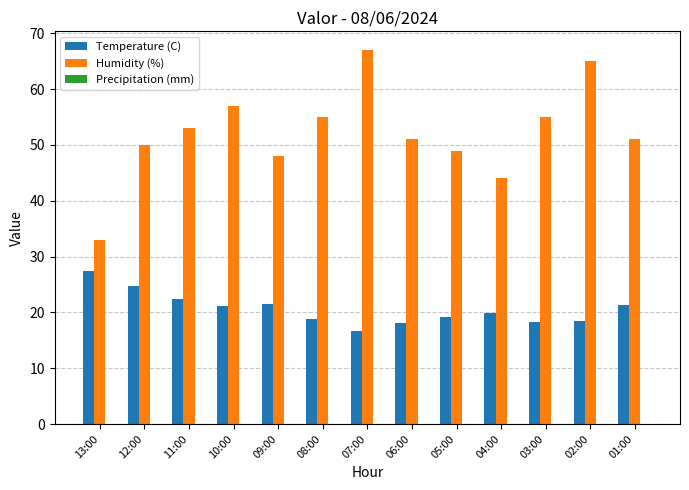

What is the difference between the highest and lowest values at 06:00?

32.9